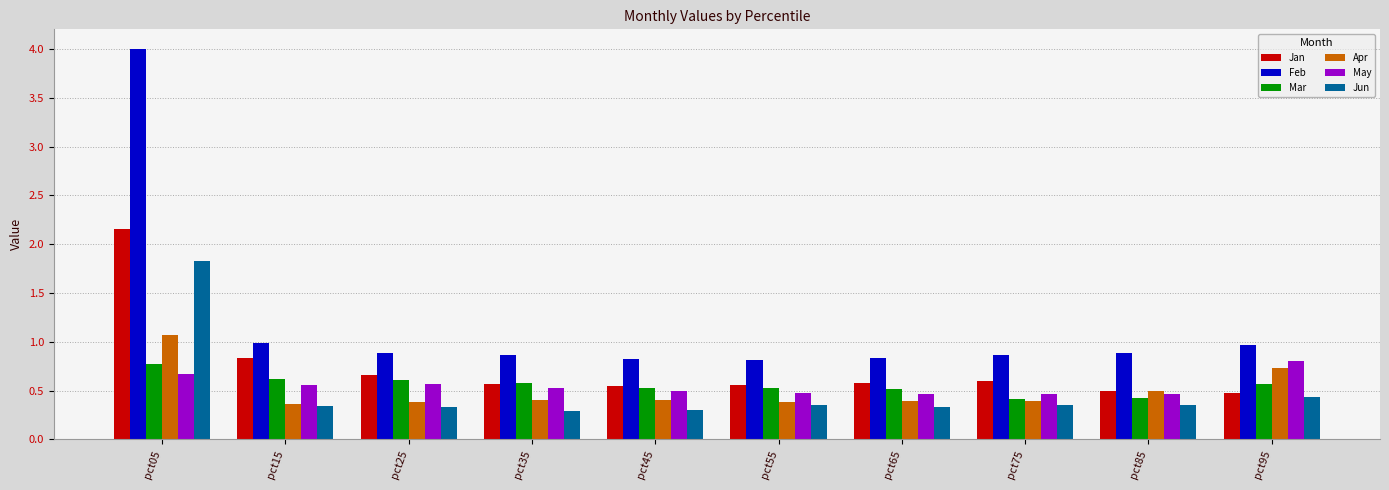

What is the difference between the second highest and minimum values in the Mar series?

0.2